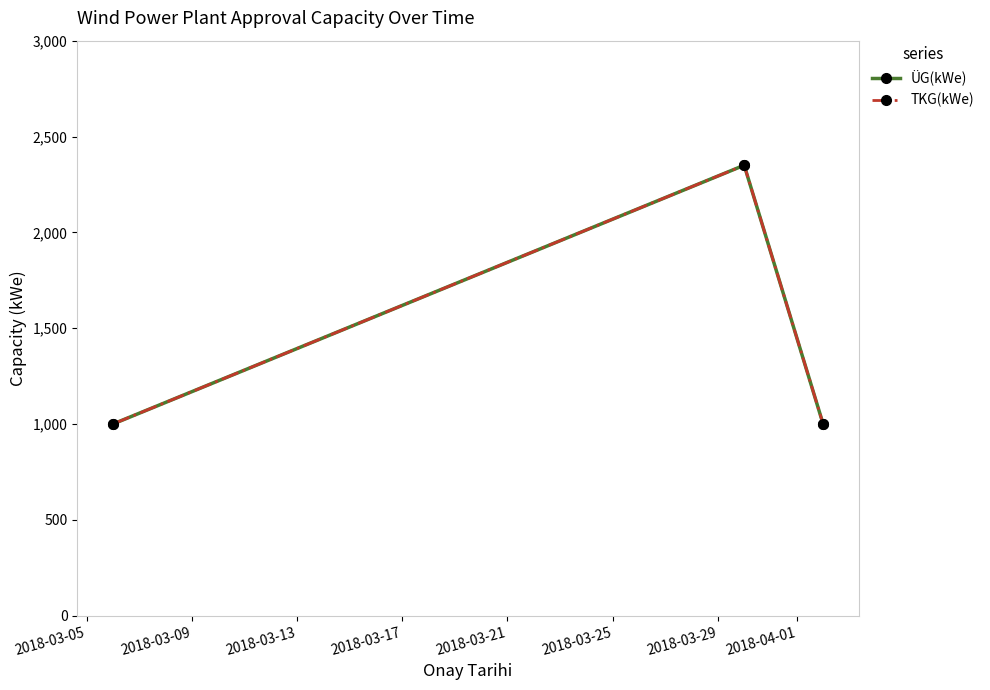

Which series has the largest range (max minus min)?

ÜG(kWe)